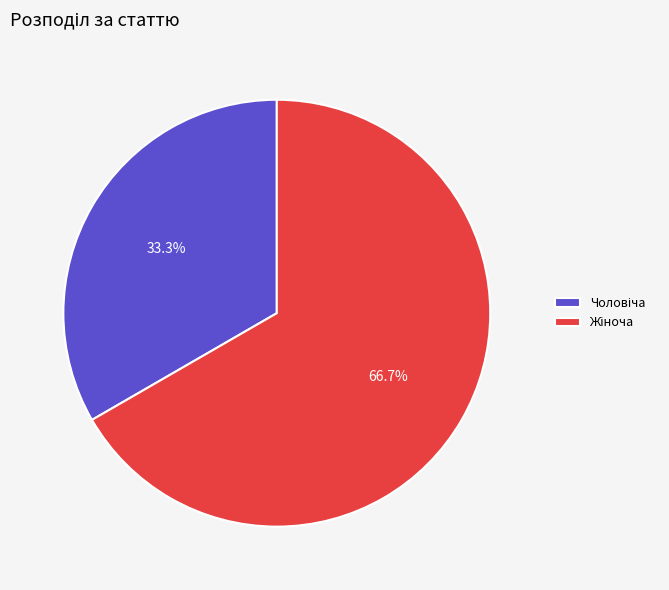

To the nearest percent, what is the difference between the largest and smallest slice percentages?

33%